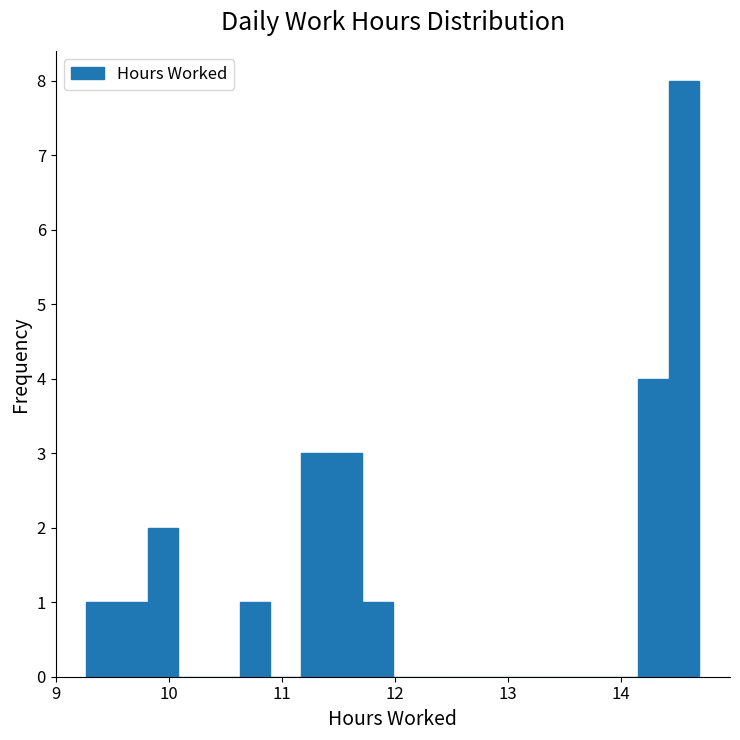

Around what value on the x-axis is the tallest bar? Give the approximate position of its centre, as read against the axis.

14.6